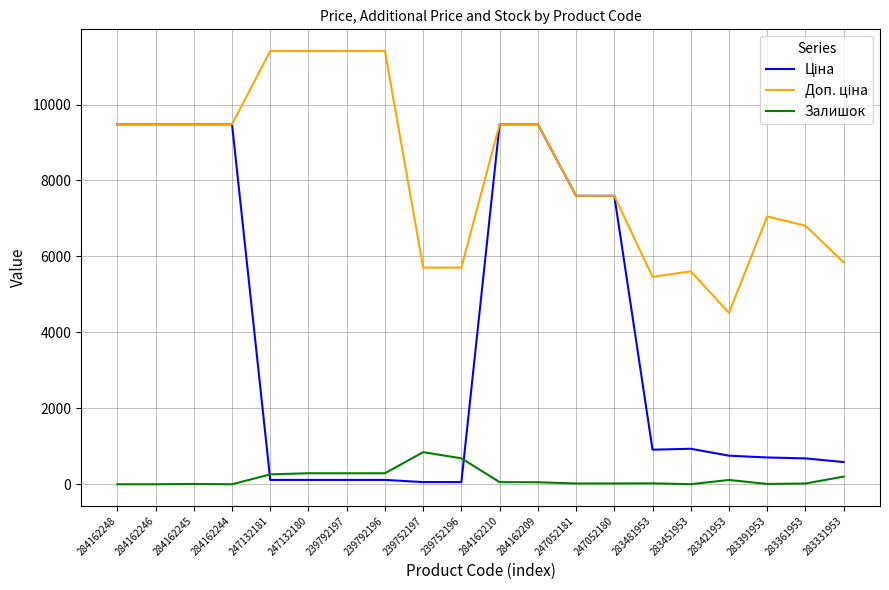

How many lines are shown in the chart?

3